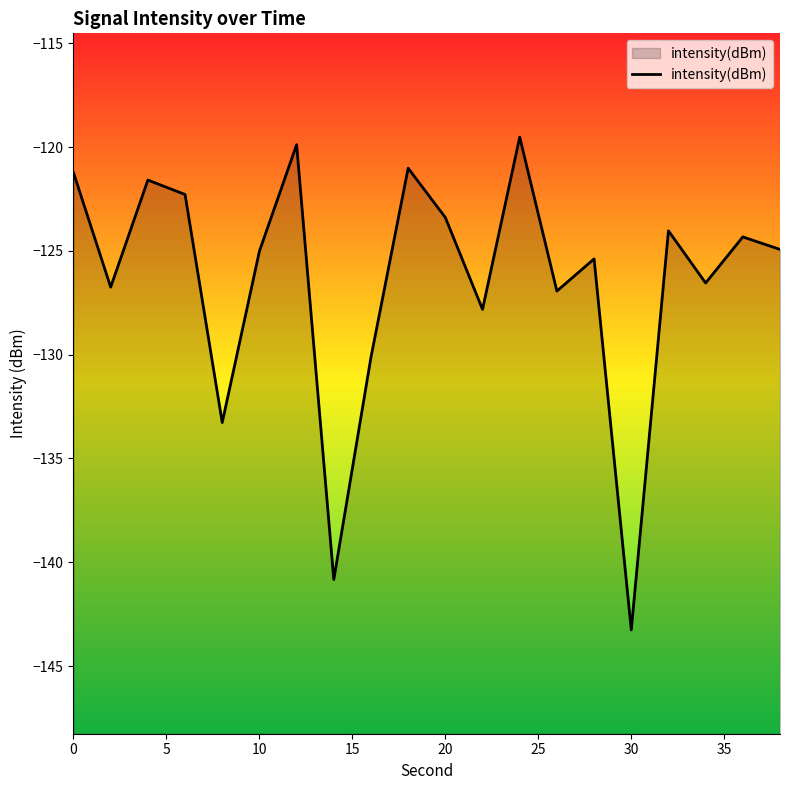

What is the difference between the maximum and minimum values?

23.7